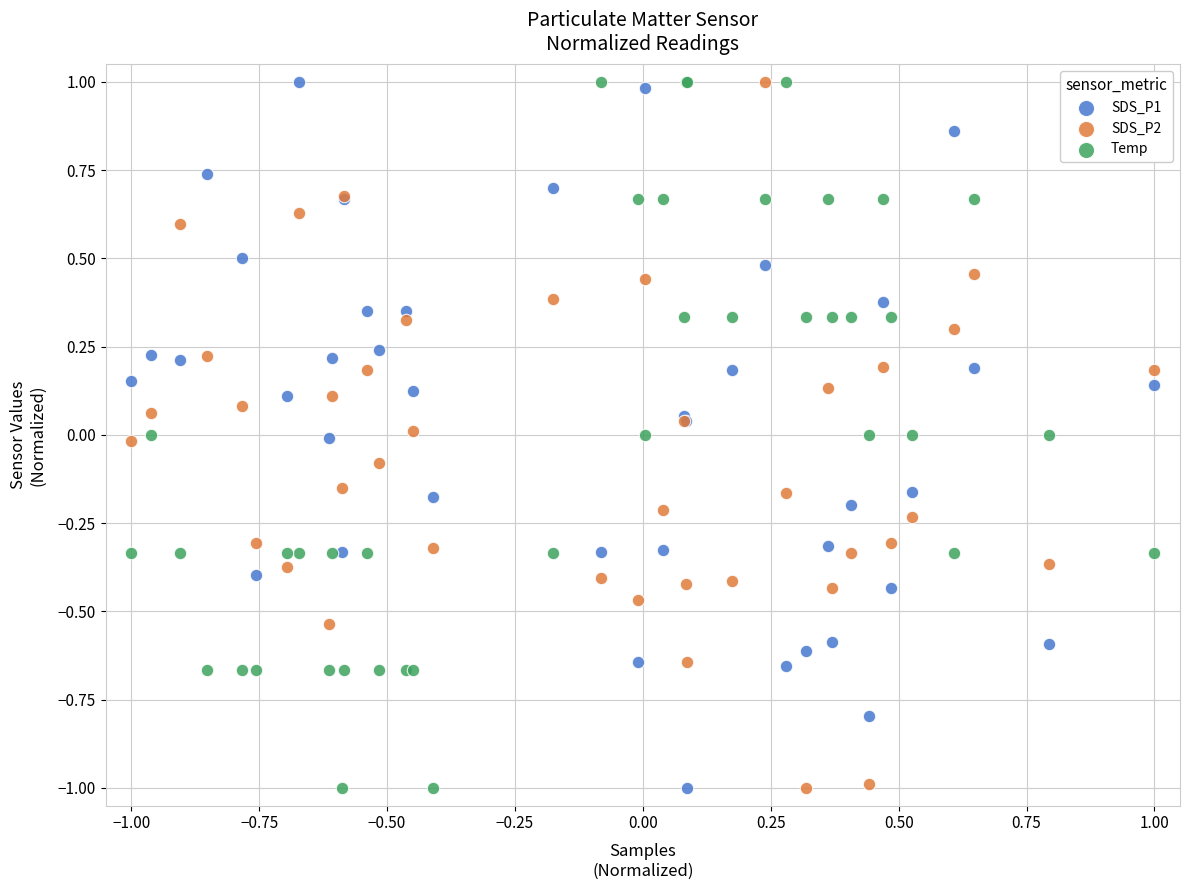

What is the X range (max minus min) for the scatter plot?

2.0